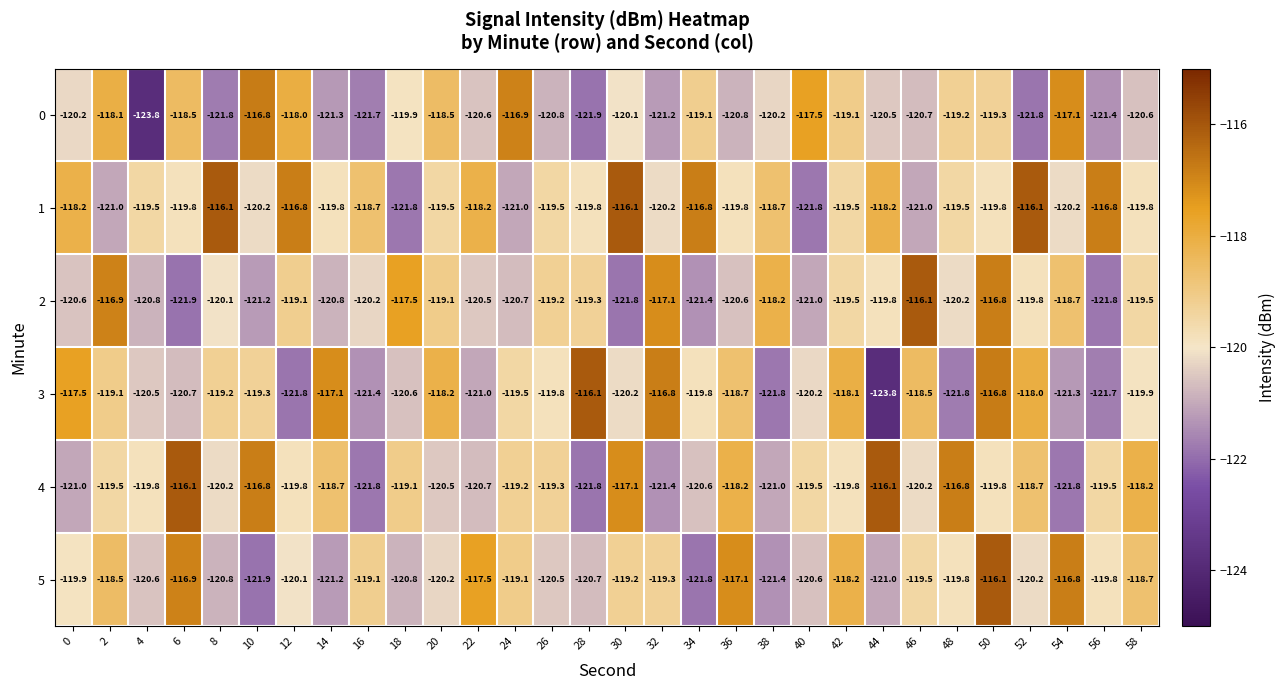

Rank the series at 26 from lowest to highest value.

0, 5, 3, 1, 4, 2